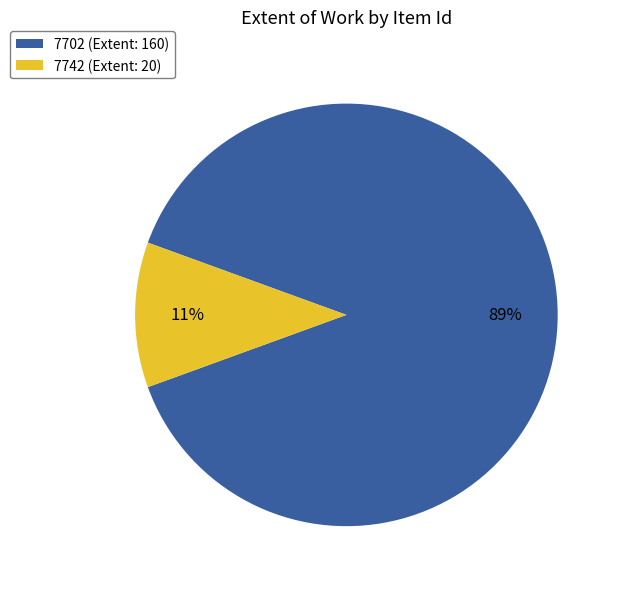

Between 7742 (Extent: 20) and 7702 (Extent: 160), which is larger?

7702 (Extent: 160)